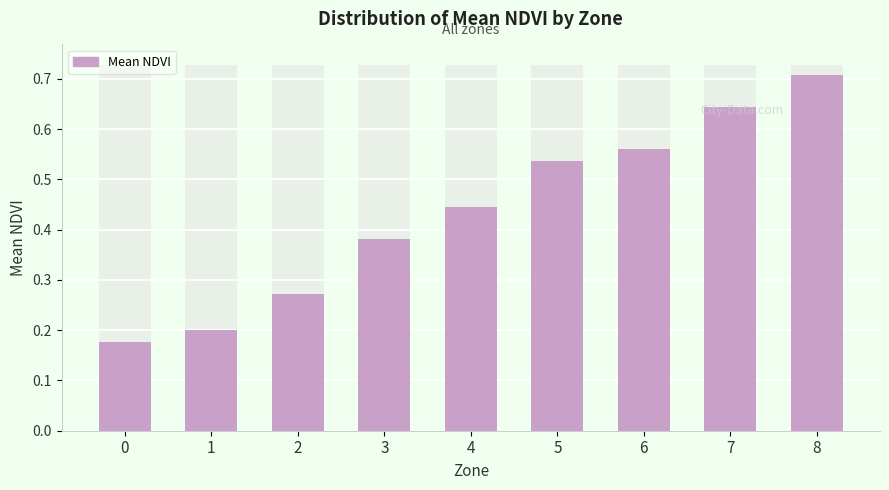

List the labels in order of value, largest first.

8, 7, 6, 5, 4, 3, 2, 1, 0